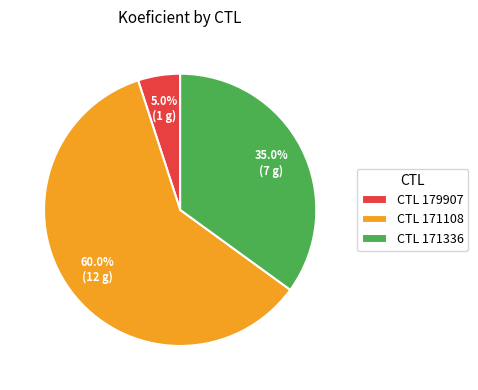

Rank the categories by value from lowest to highest.

CTL 179907, CTL 171336, CTL 171108